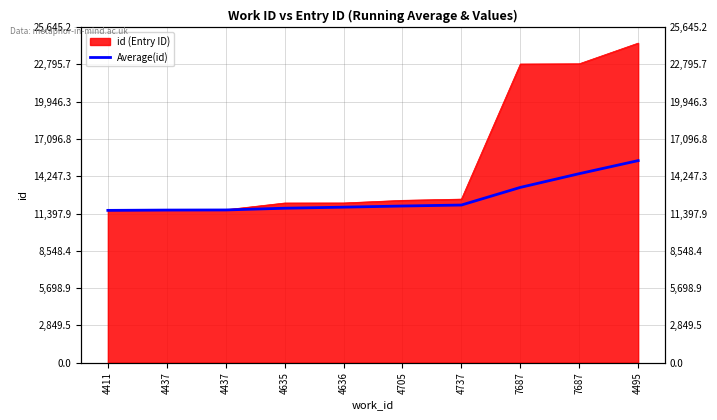

What is the difference between the second highest and minimum values?

2804.9